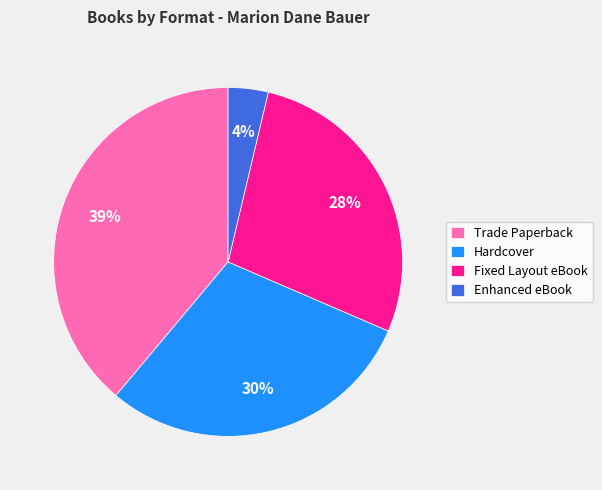

Is the sum of Hardcover and Fixed Layout eBook greater than half?

Yes